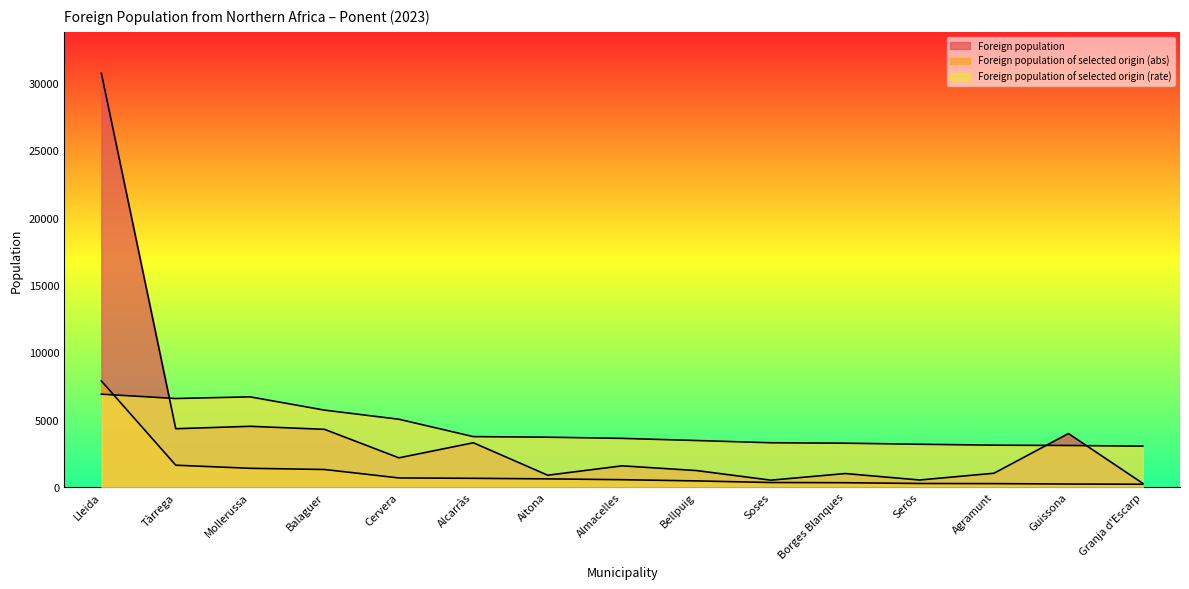

What is the smallest value displayed?

205